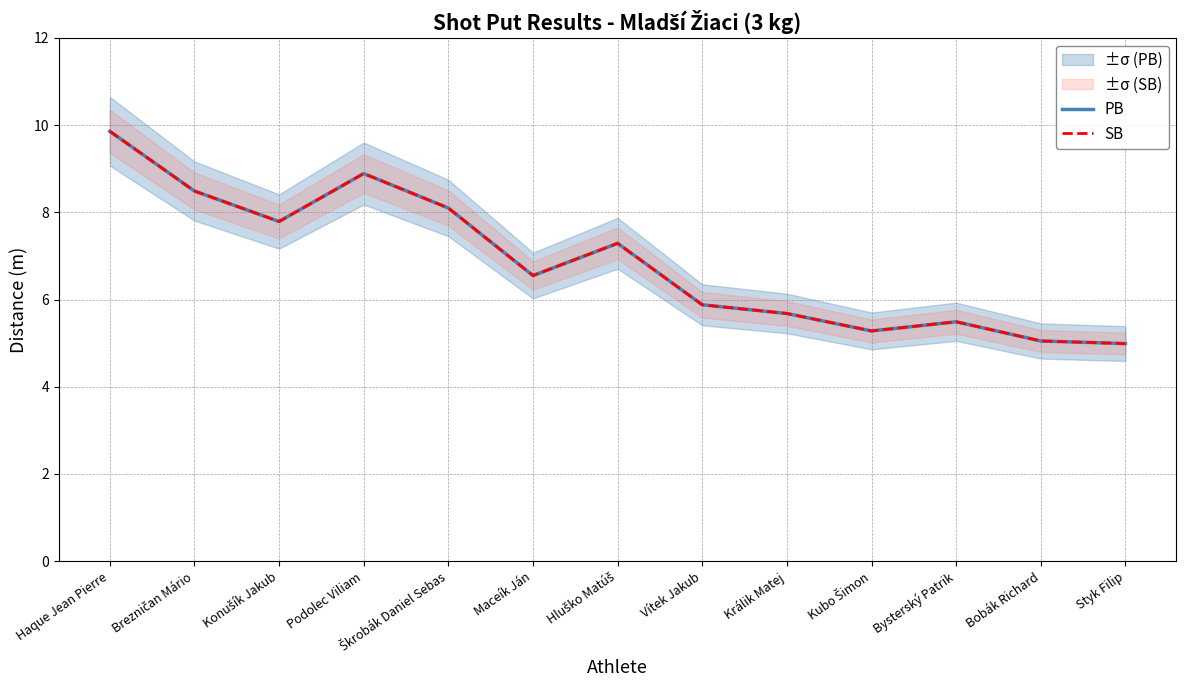

Between Králik Matej and Hluško Matúš, which is larger?

Hluško Matúš